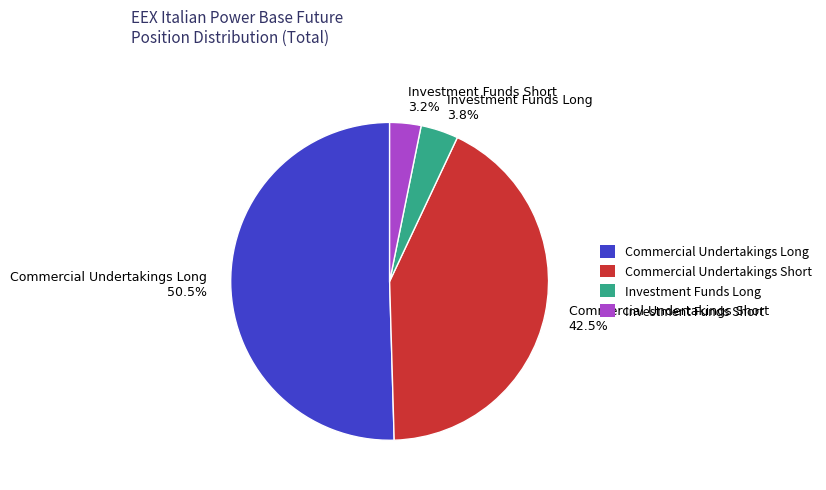

Is it true that Investment Funds Long is 4% of the pie?

True